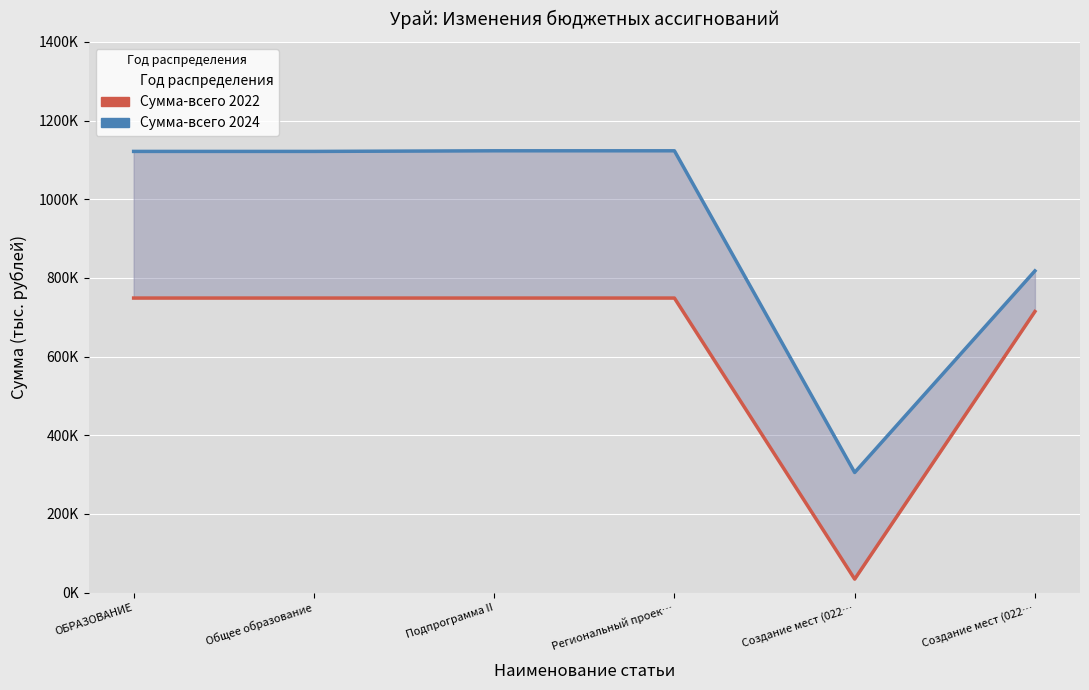

Reading left to right, what are all the values shown in this chart?

Сумма-всего 2022: 748794.2	748794.2	748794.2	748794.2	34217.5	714576.7
Сумма-всего 2024: 1121628.9	1121628.9	1123191.3	1123191.3	305325.7	817865.6